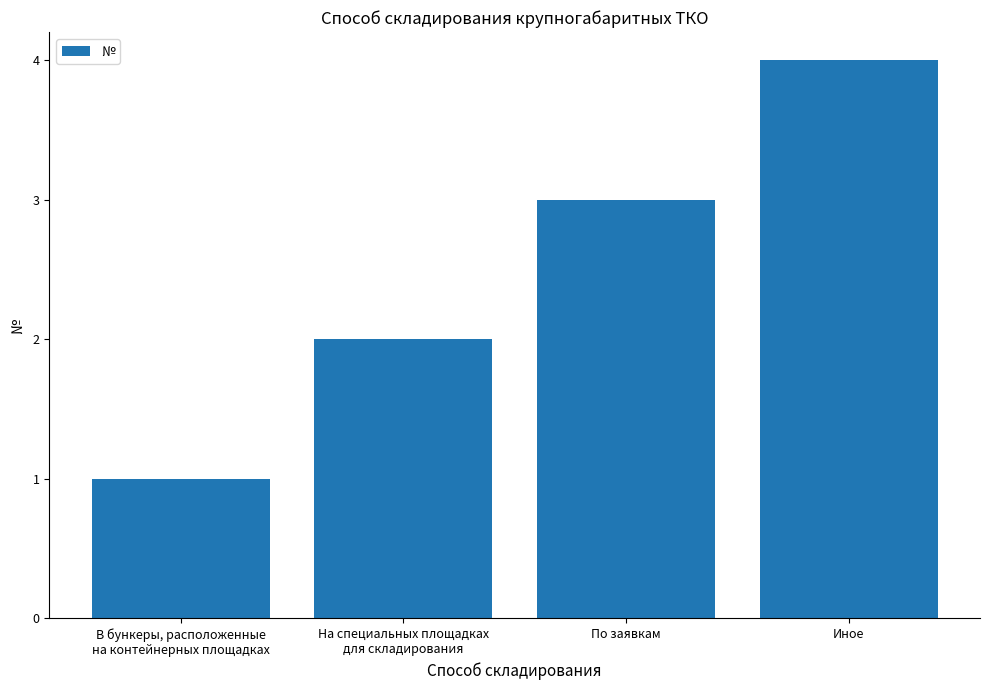

Reading left to right, extract all data points from this chart.

1	2	3	4